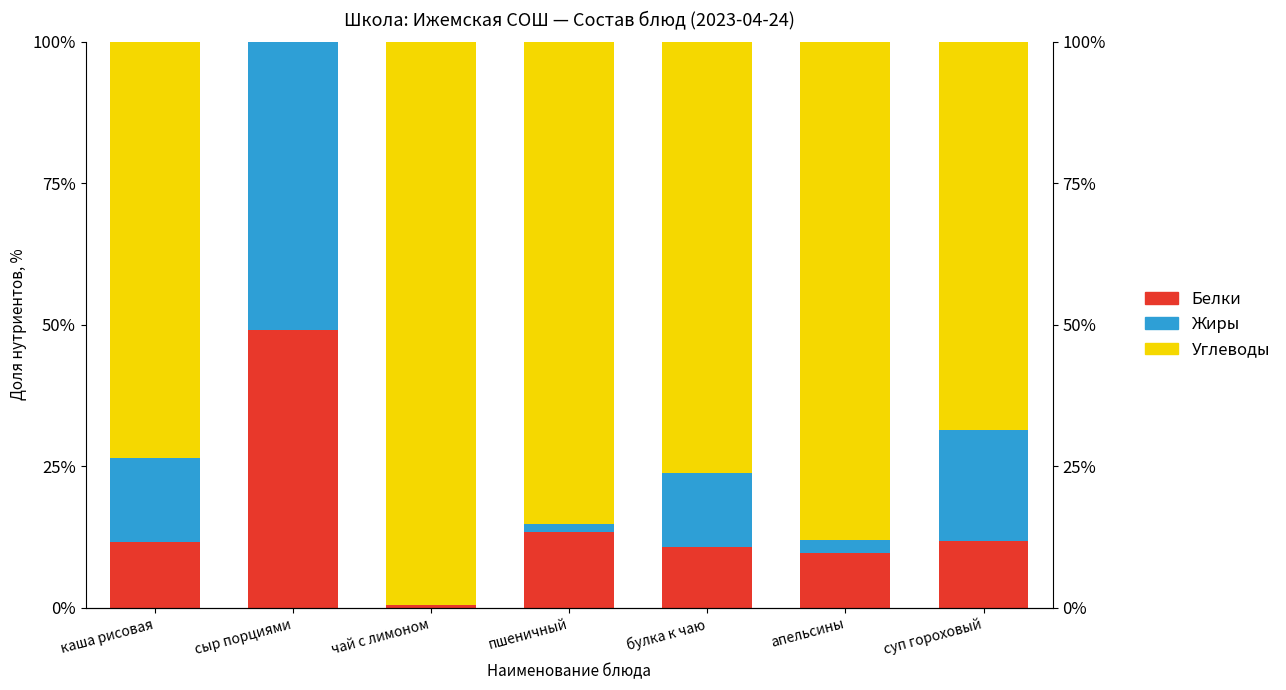

True or false: Белки has a value of 13.3 at пшеничный.

True